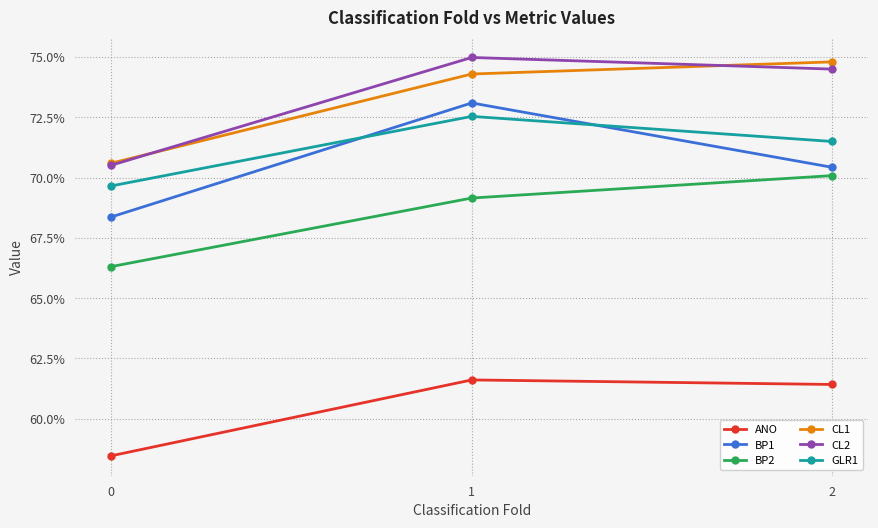

What is the value of the GLR1 point at the 3rd from the left?

0.7